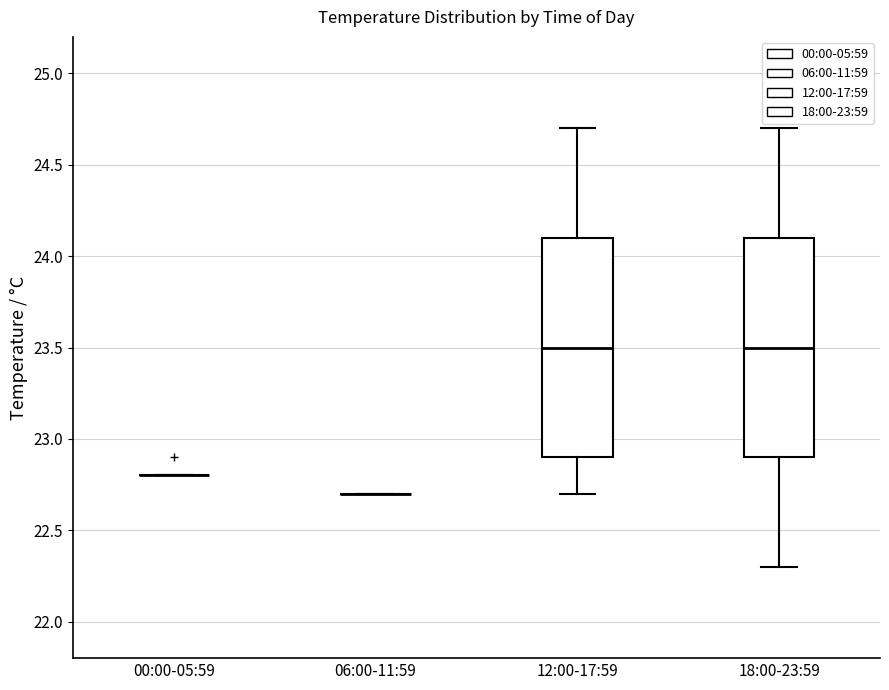

Reading left to right, transcribe this box plot: for each box, give where its median line is, the range the box spans, and where its two whiskers end, as read against the y-axis. The values are not printed on the chart, so give them approximately, as read against the axis.

00:00-05:59: box collapsed to a line at 22.8, whiskers 22.8 to 22.8
06:00-11:59: box collapsed to a line at 22.7, whiskers 22.7 to 22.7
12:00-17:59: median 23.5, box 22.9 to 24.1, whiskers 22.7 to 24.7
18:00-23:59: median 23.5, box 22.9 to 24.1, whiskers 22.3 to 24.7